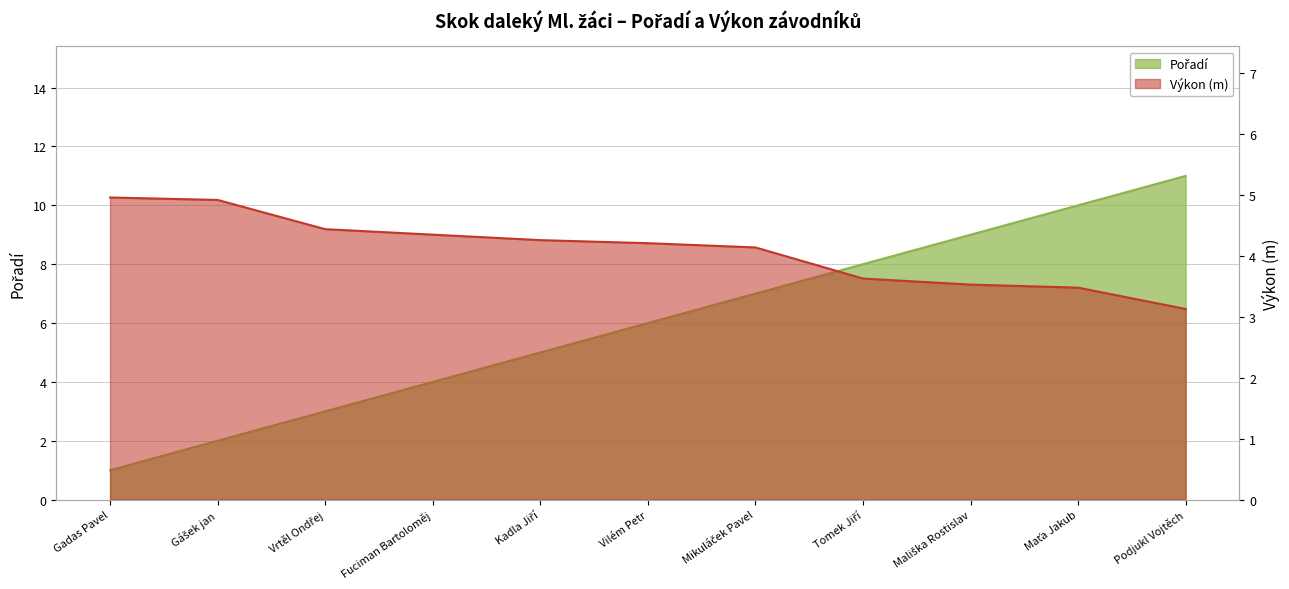

Reading right to left, what are all the values shown in this chart?

Pořadí: Podjukl Vojtěch=11.0	Maťa Jakub=10.0	Mališka Rostislav=9.0	Tomek Jiří=8.0	Mikuláček Pavel=7.0	Vilém Petr=6.0	Kadla Jiří=5.0	Fuciman Bartoloměj=4.0	Vrtěl Ondřej=3.0	Gášek jan=2.0	Gadas Pavel=1.0
Výkon: Podjukl Vojtěch=3.1	Maťa Jakub=3.5	Mališka Rostislav=3.5	Tomek Jiří=3.6	Mikuláček Pavel=4.1	Vilém Petr=4.2	Kadla Jiří=4.3	Fuciman Bartoloměj=4.3	Vrtěl Ondřej=4.4	Gášek jan=4.9	Gadas Pavel=5.0